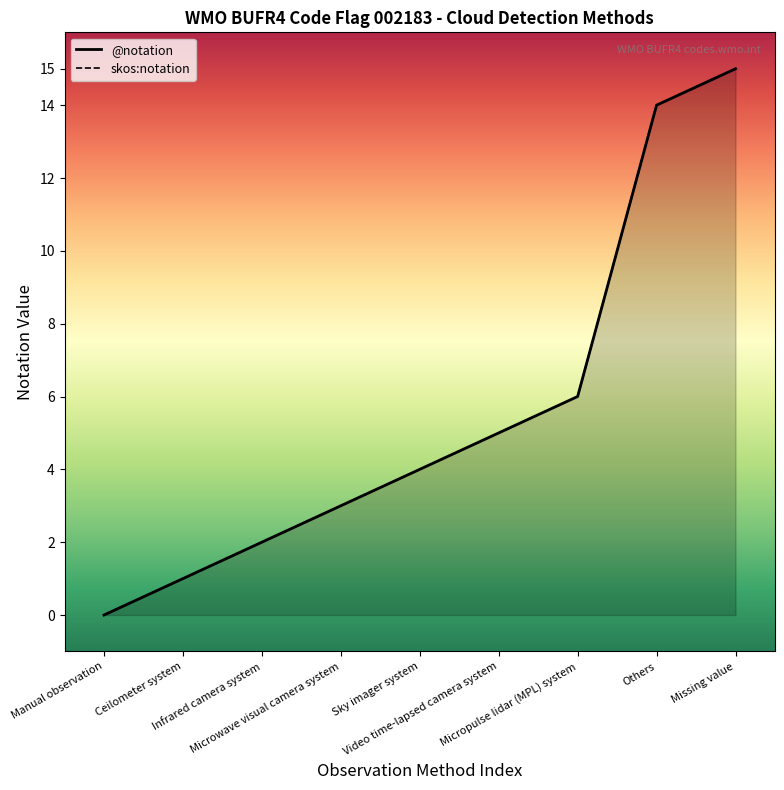

True or false: skos:notation has more than 1 interior local peaks.

False